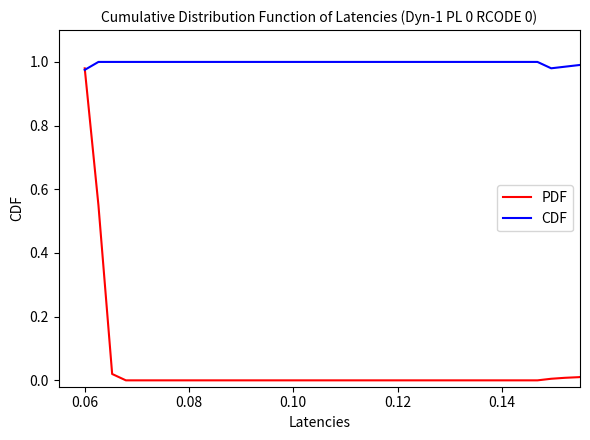

Which series has the largest range (max minus min)?

PDF